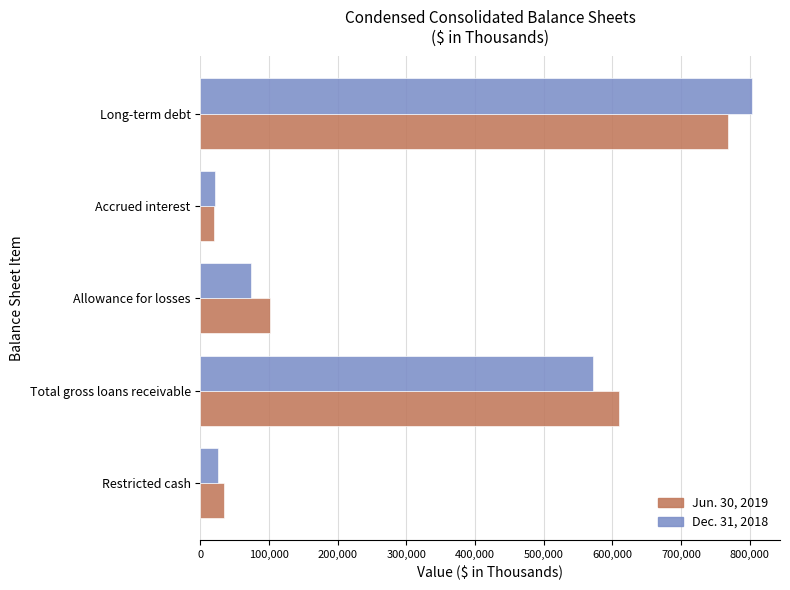

Rank the series by their average value, from lowest to highest.

Dec. 31, 2018, Jun. 30, 2019